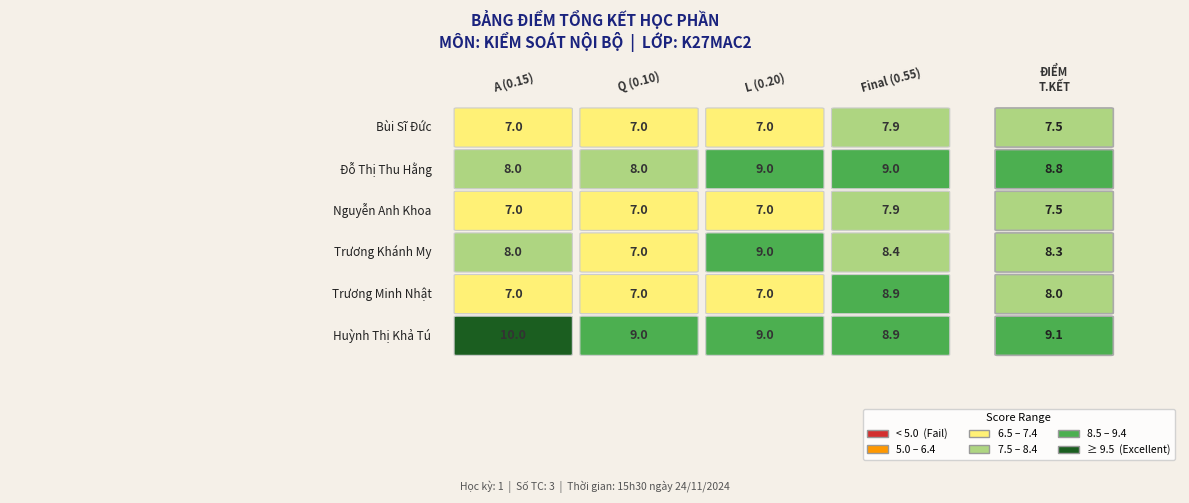

What value does the data have at 4?

8.0